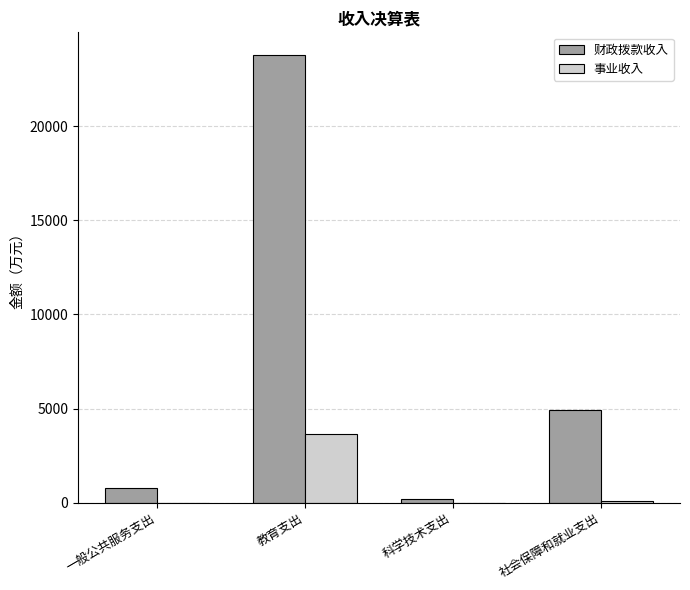

What are all the series names shown in the legend?

财政拨款收入, 事业收入